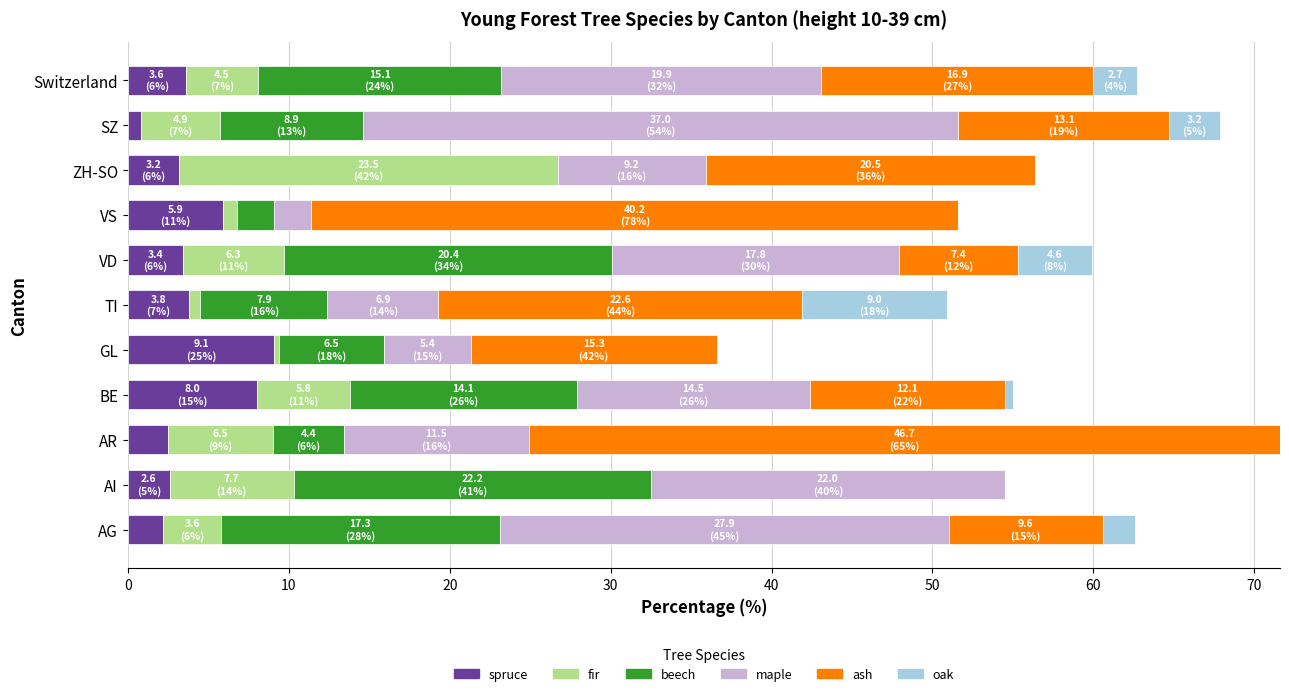

What is the sum of the spruce values at AG and AI?

4.8